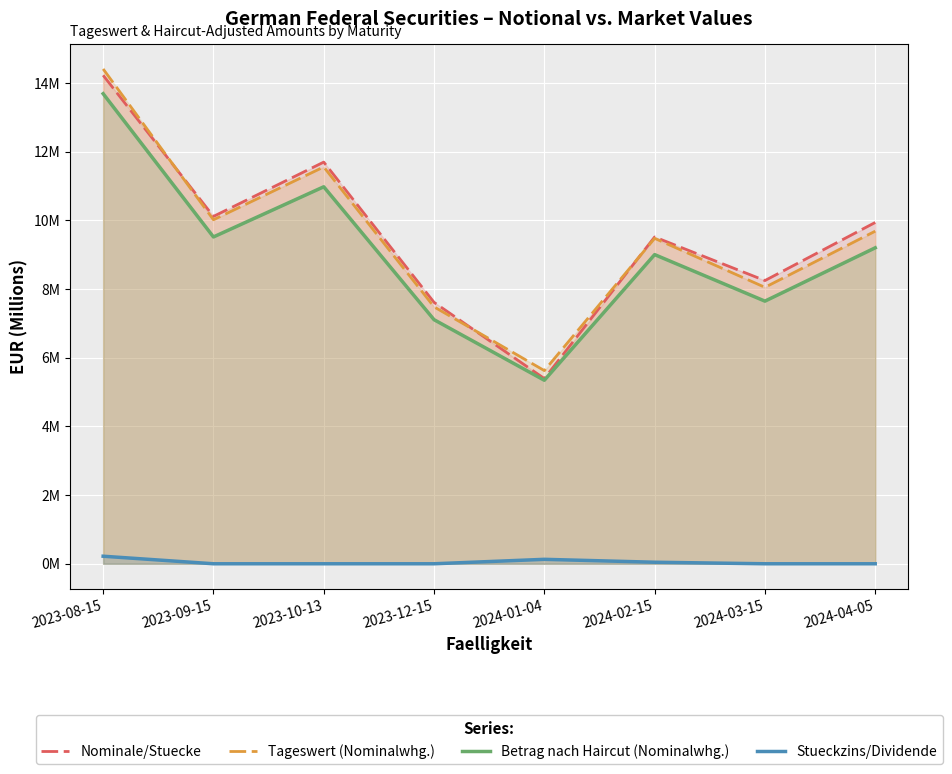

Which series has the largest range (max minus min)?

Nominale/Stuecke